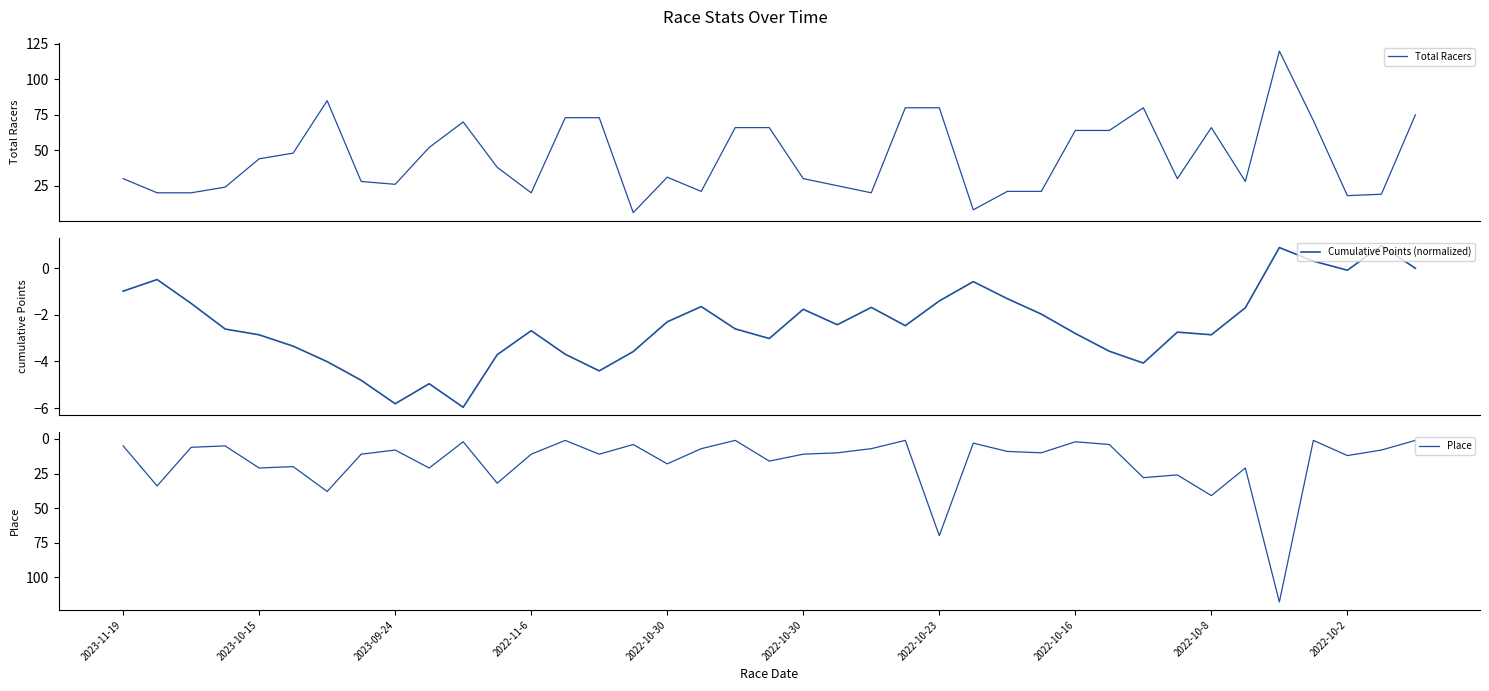

What is the lowest value of the Total Racers series?

6